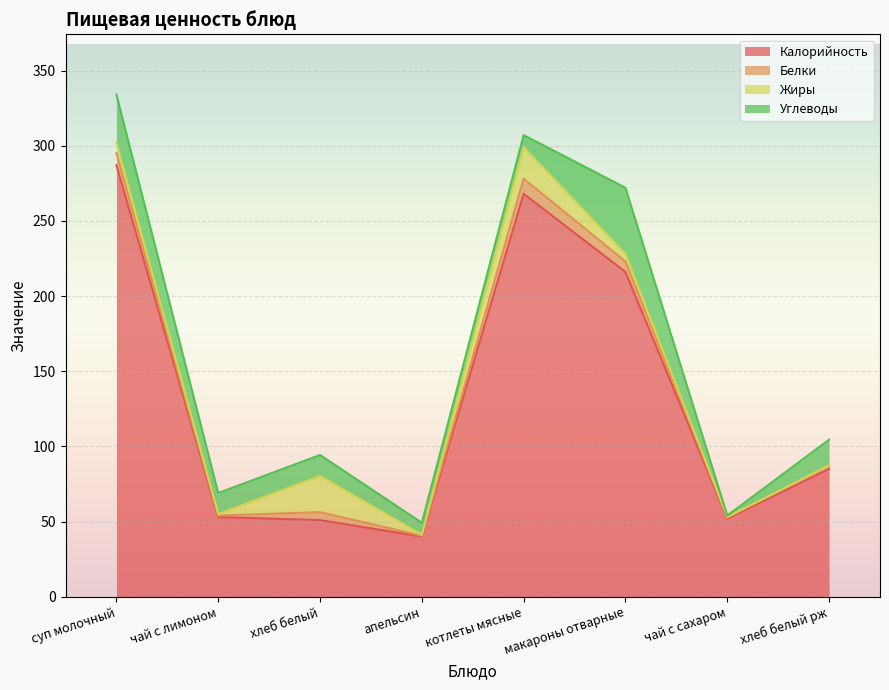

Which category has the highest value in the Калорийность series?

суп молочный